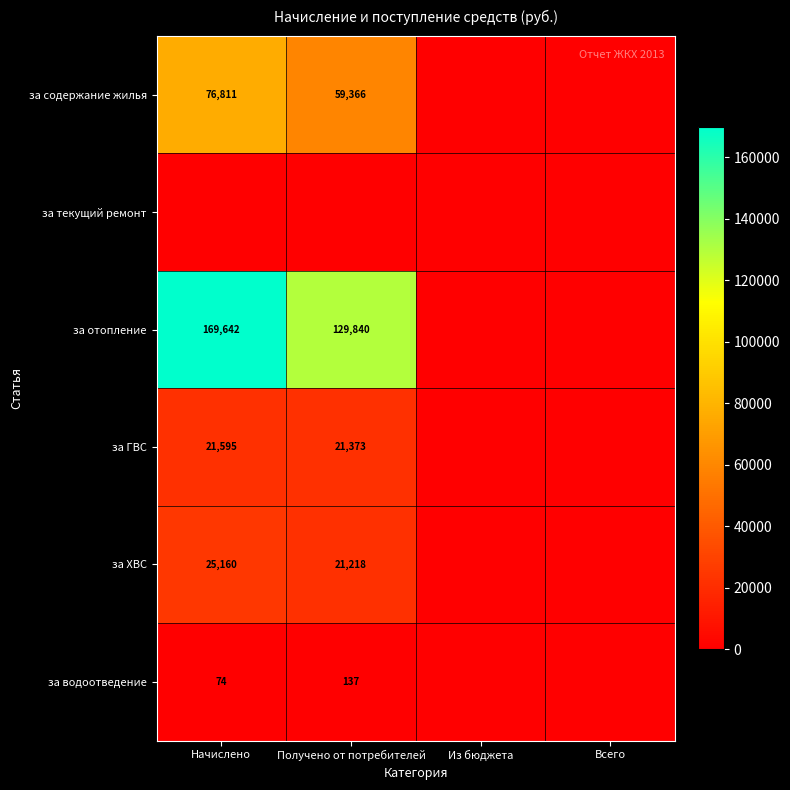

At how many categories does at least one series exceed 94681?

2